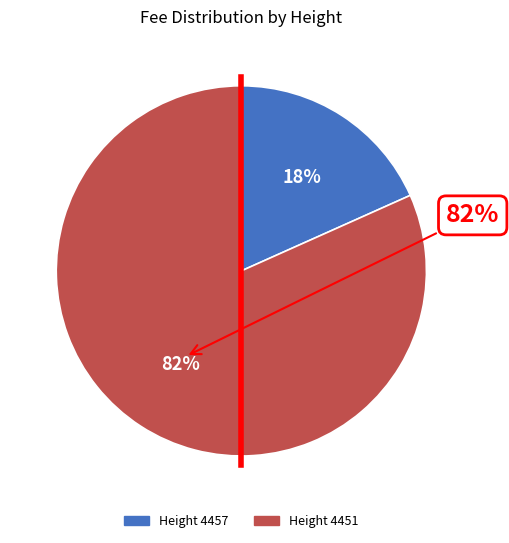

How many slices are in this pie chart?

2